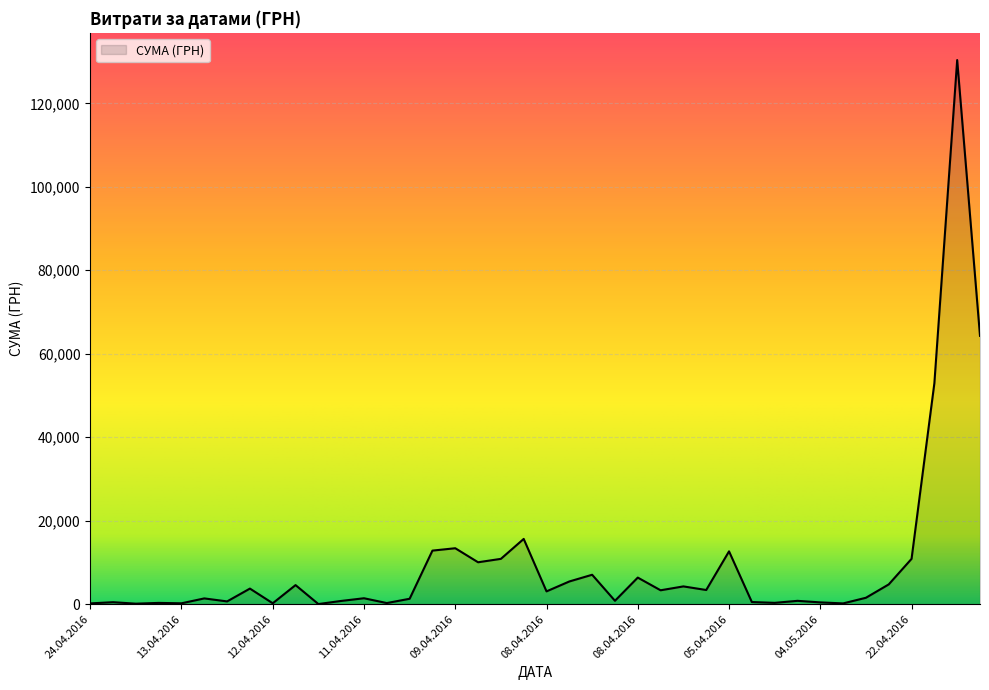

What is the difference between the maximum and minimum values?

130357.3